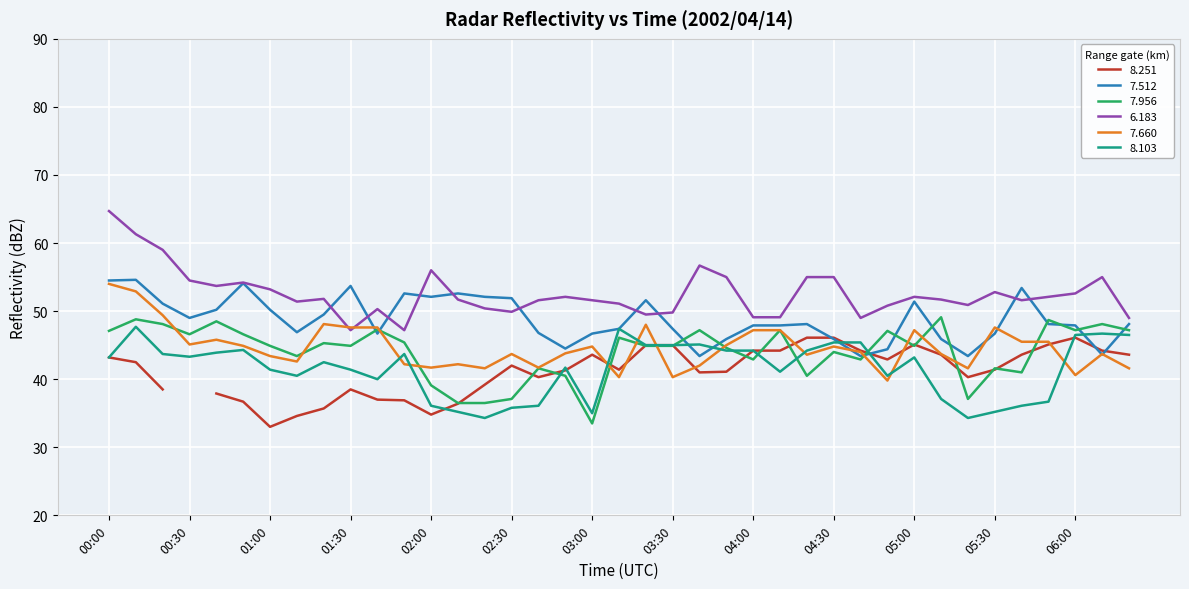

At which label does   8.103 reach its minimum?

02:20